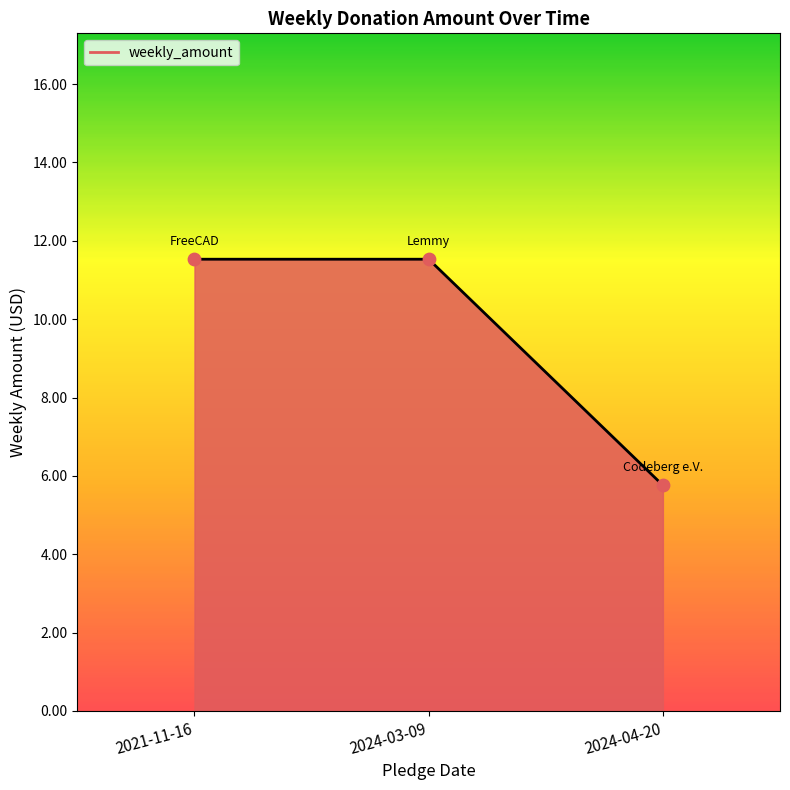

Approximately how many times larger is the value at 2024-03-09 compared to 2021-11-16?

1.0